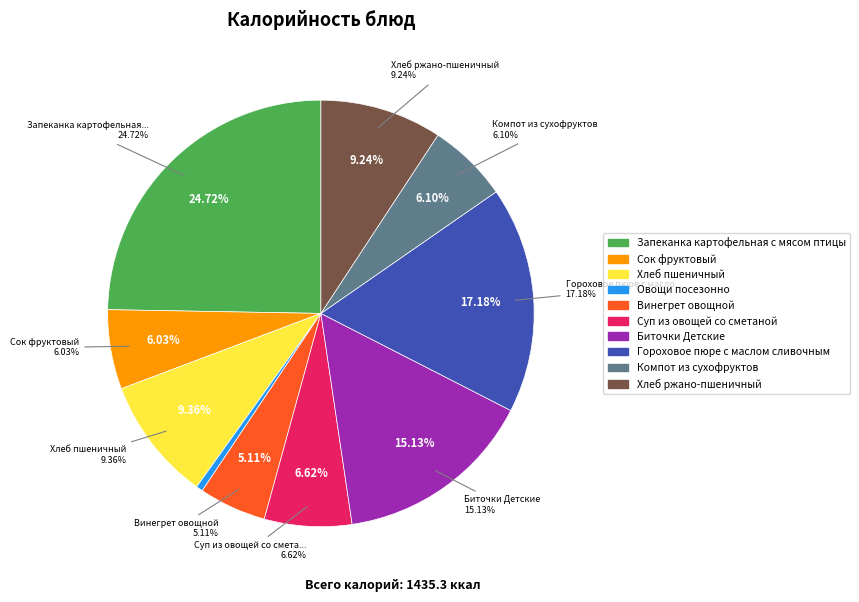

Count the number of slices in the pie.

10